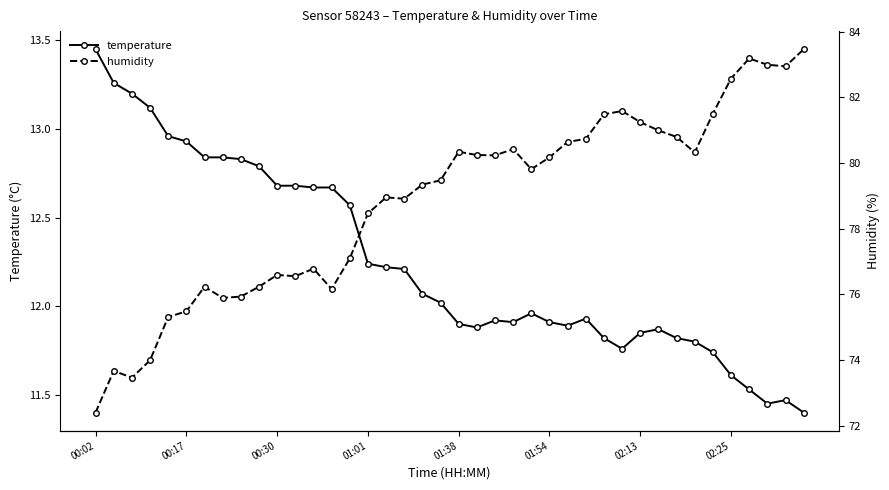

What is the lowest value of the temperature series?

11.4